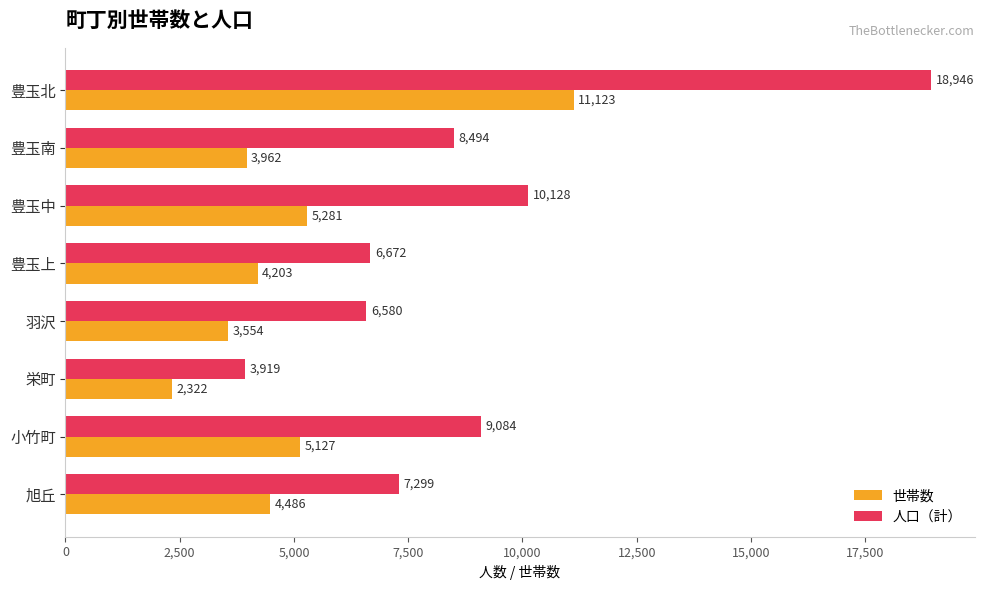

At which category does the chart reach its peak across all series?

豊玉北